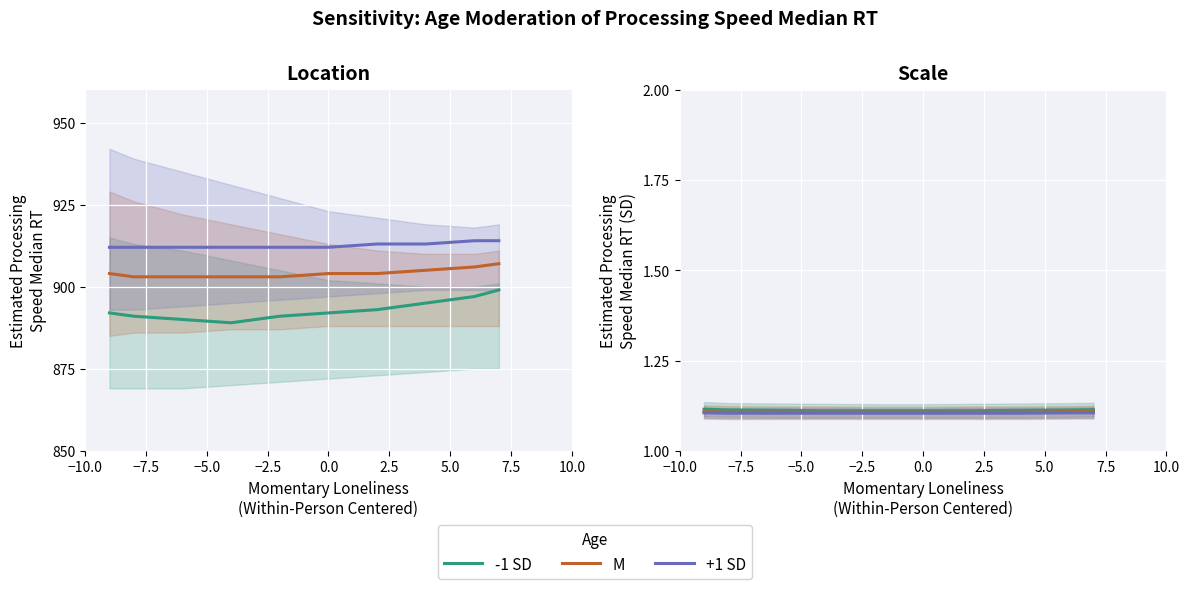

What position from the left is 10.0?

9